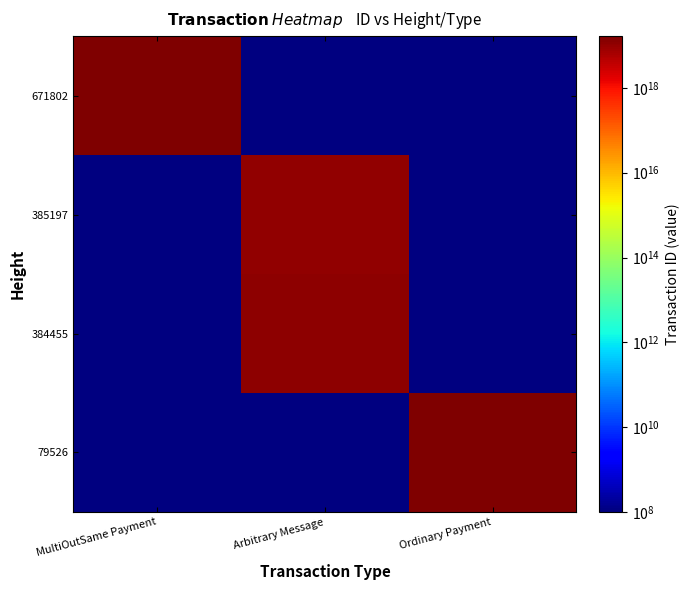

Is it true that 385197 equals 10201124612590204928.0 at Arbitrary Message?

True